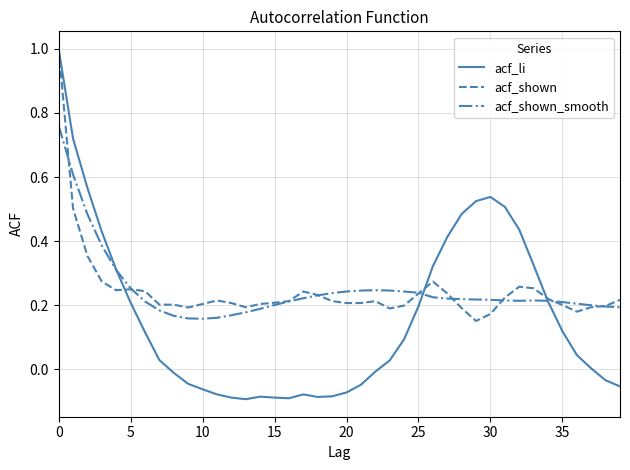

Is this an area chart (filled region under the line)?

No